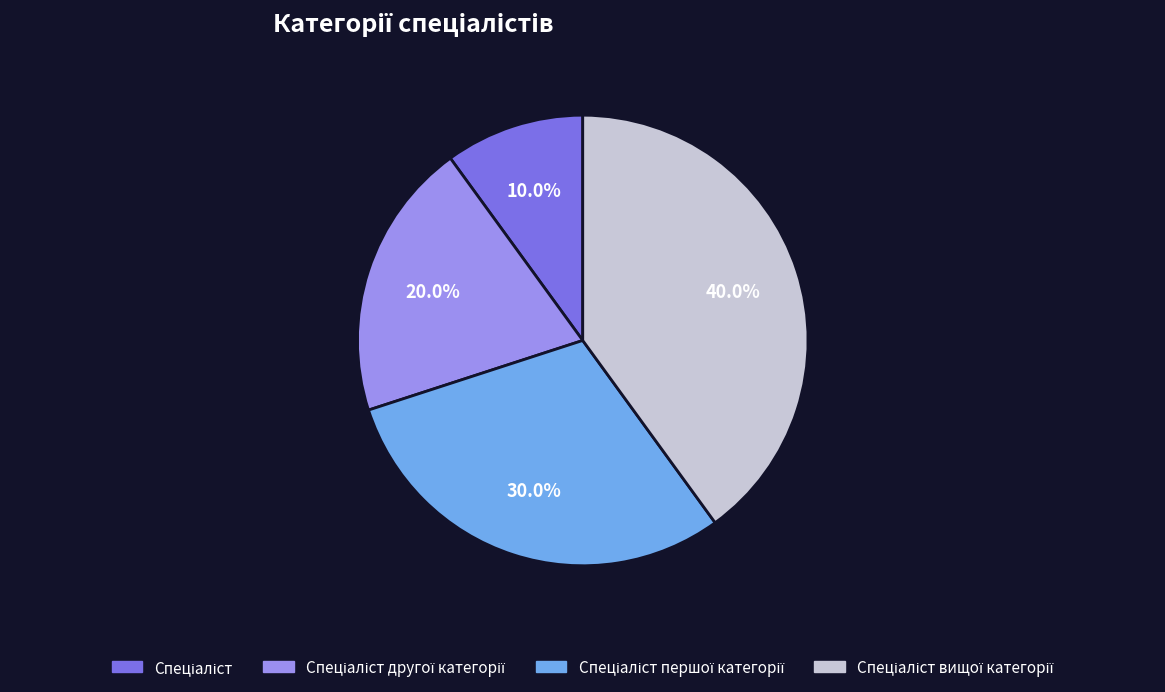

Does any single category account for the majority?

No